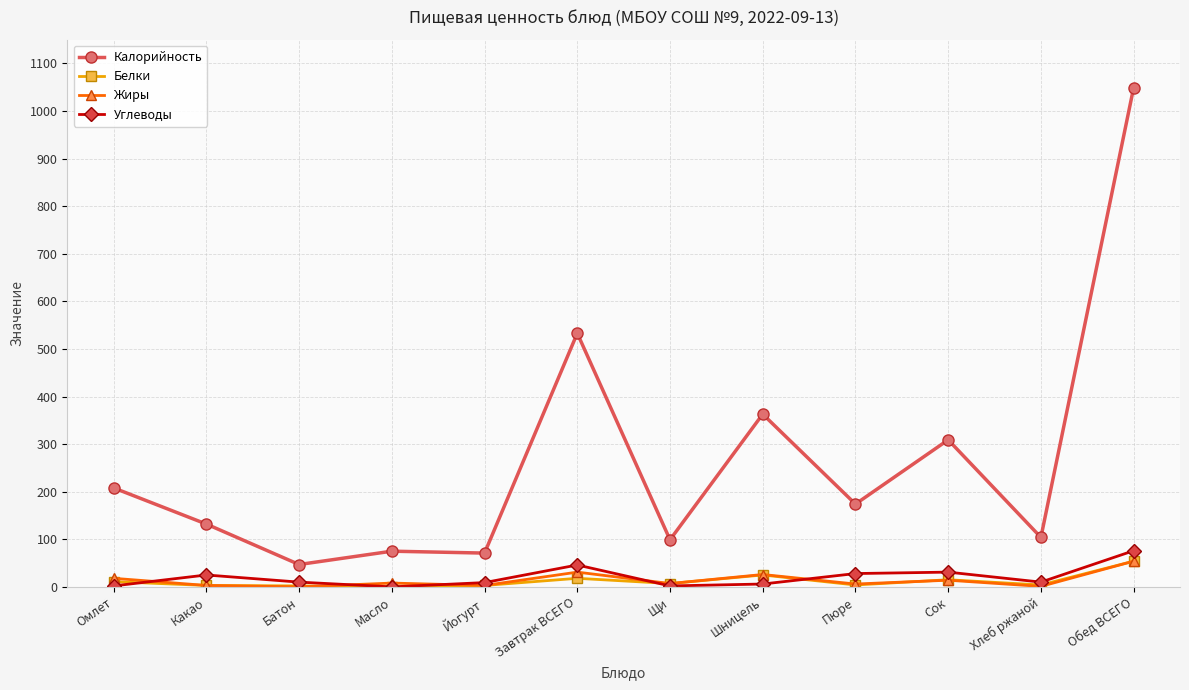

The value of Калорийность at Йогурт is 123. True or false?

False